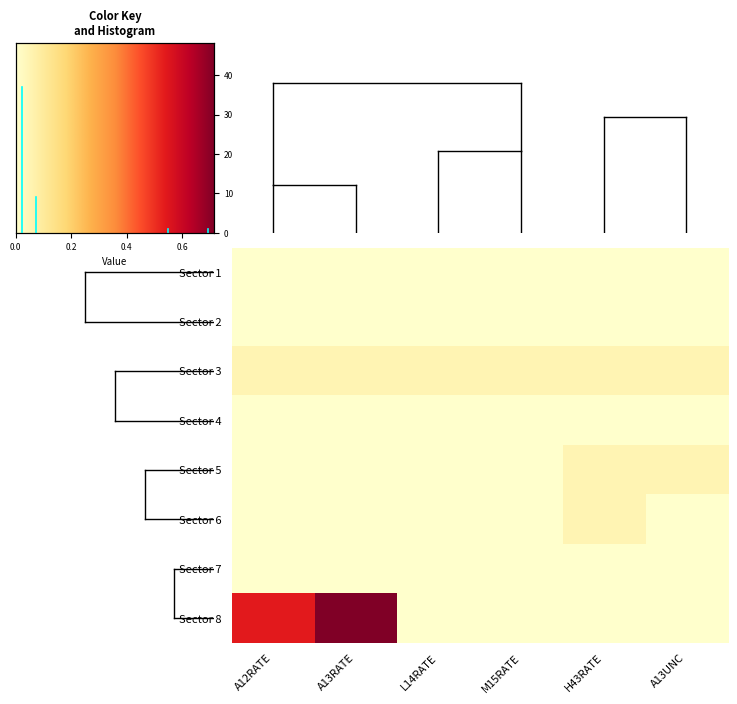

How many categories are shown in the chart?

6